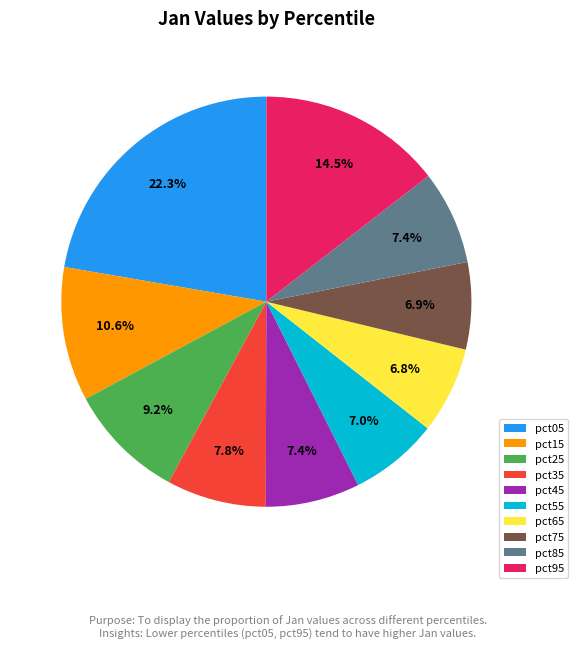

What percentage is NOT represented by pct75?

93.1%